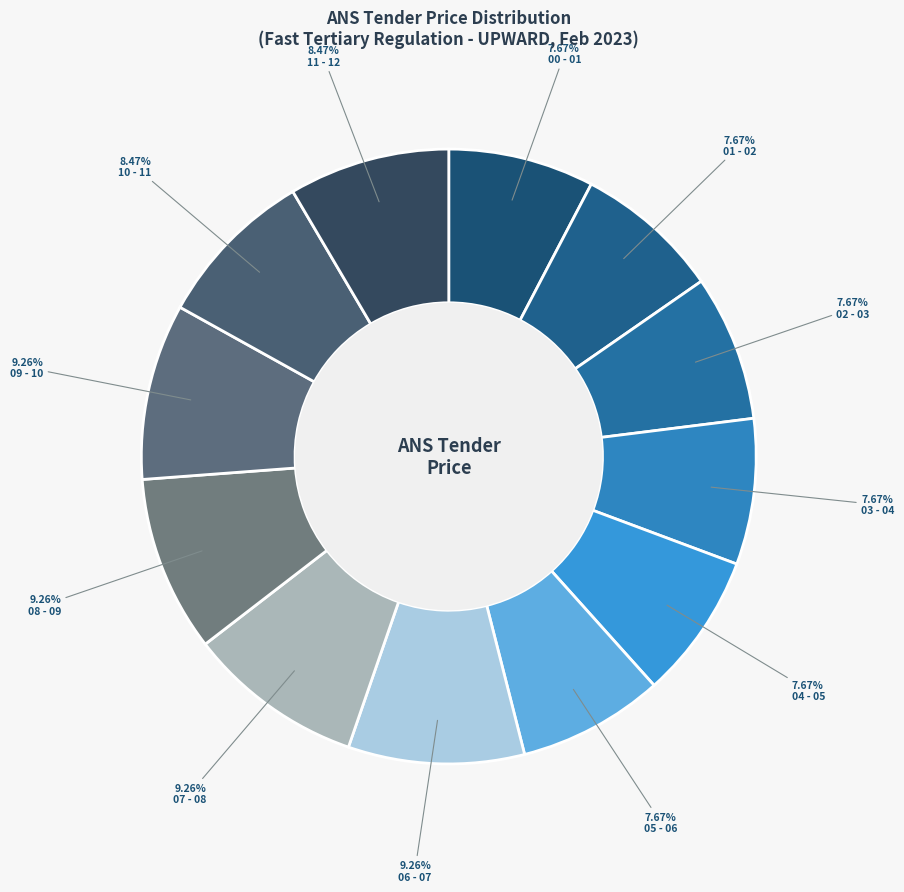

To the nearest percent, what is the difference between the largest and smallest slice percentages?

2%